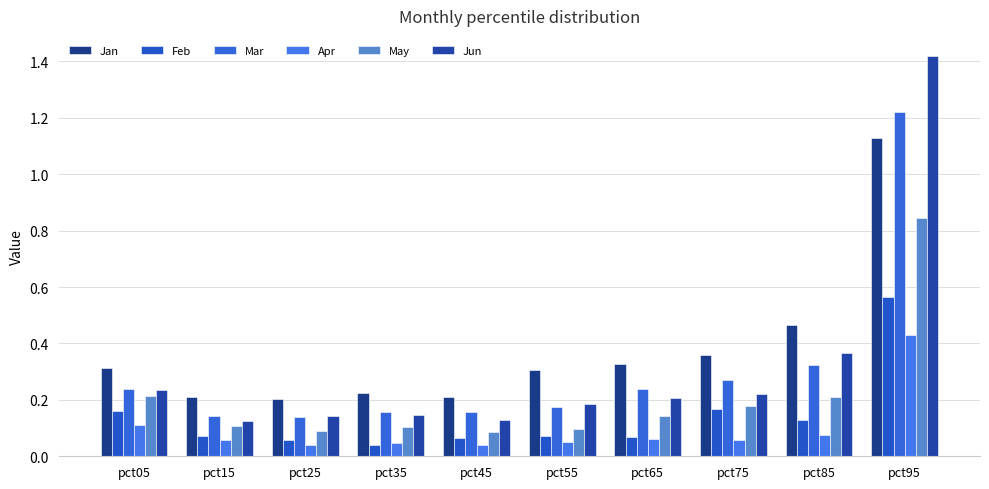

How many bars are there in total?

60